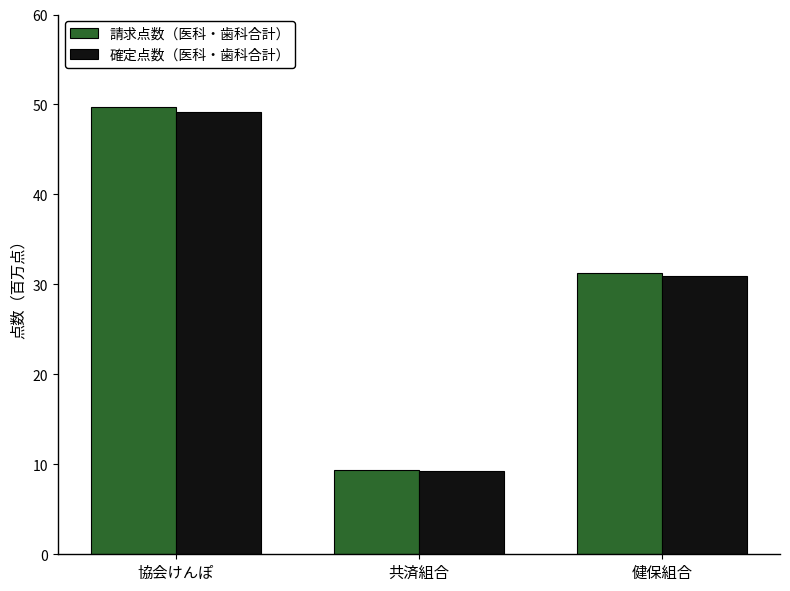

Between 協会けんぽ and 健保組合, which series saw the biggest shift?

請求点数（医科・歯科合計）